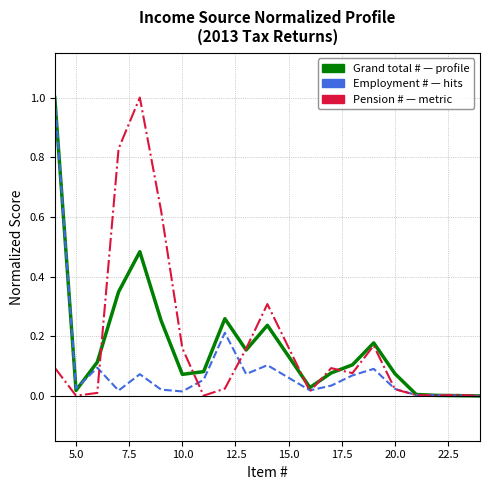

How many lines are shown in the chart?

3